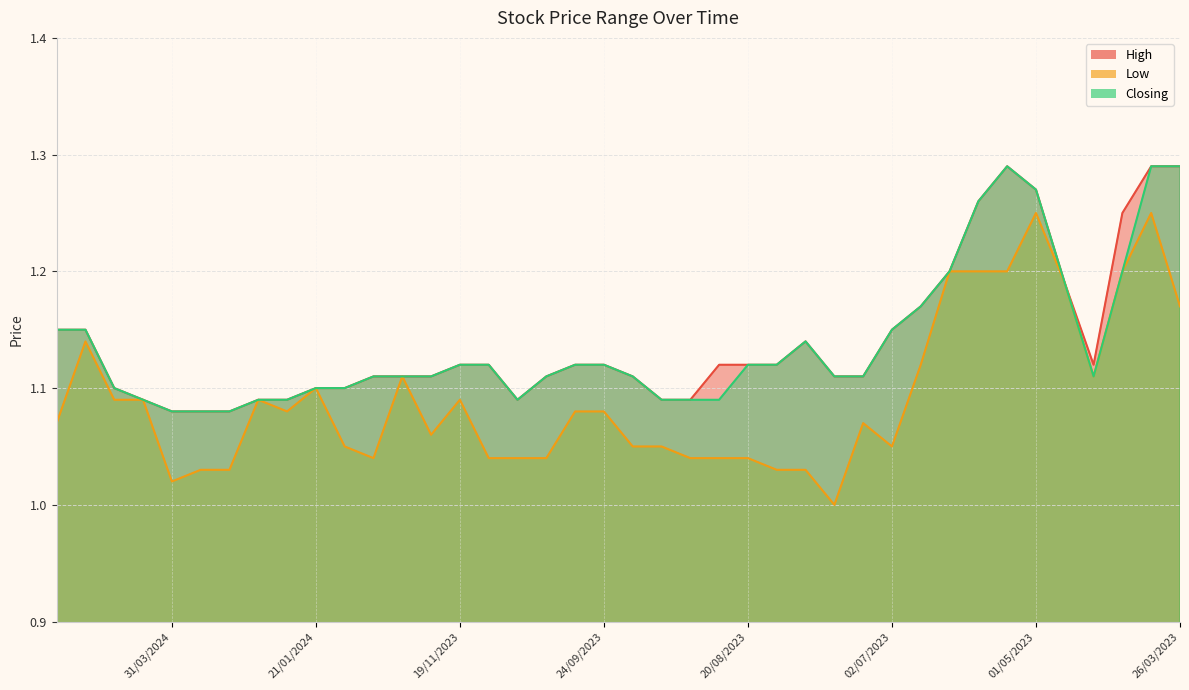

What is the sum of all High values?

45.6